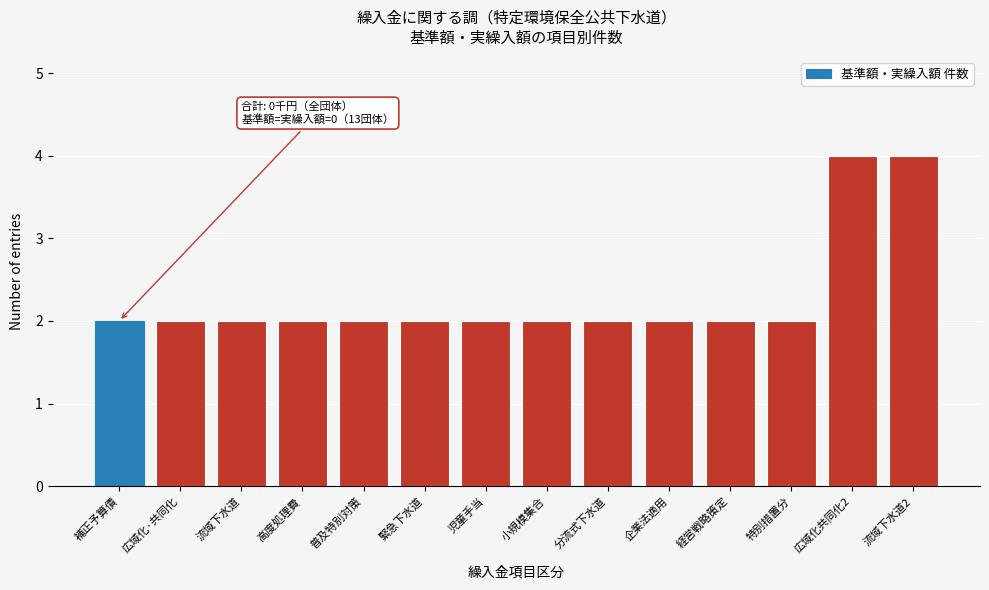

Reading left to right, what are all the values shown in this chart?

2	2	2	2	2	2	2	2	2	2	2	2	4	4